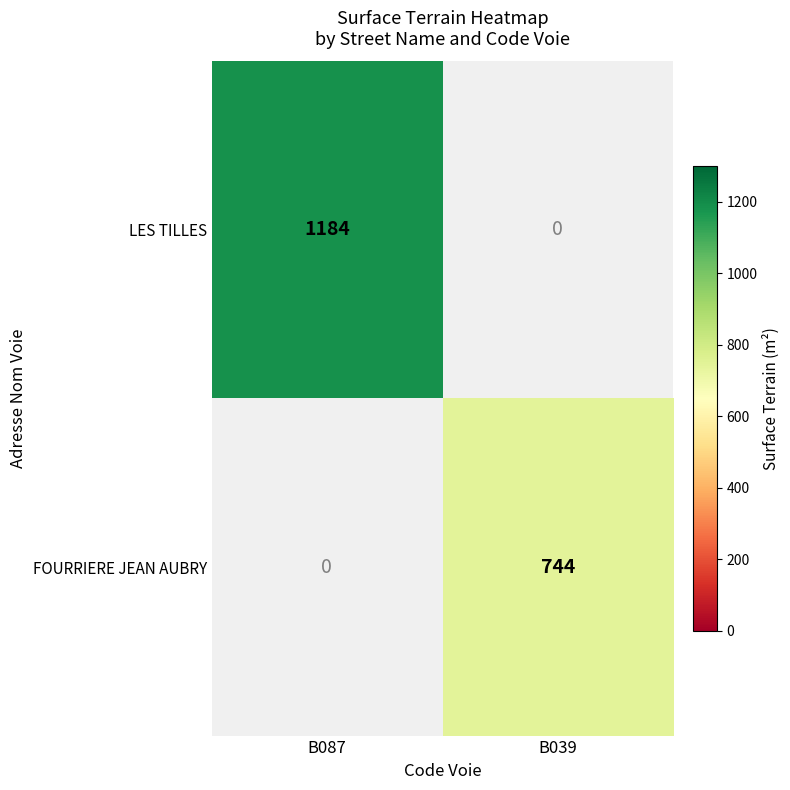

Is it true that LES TILLES equals 1184 at B087?

True